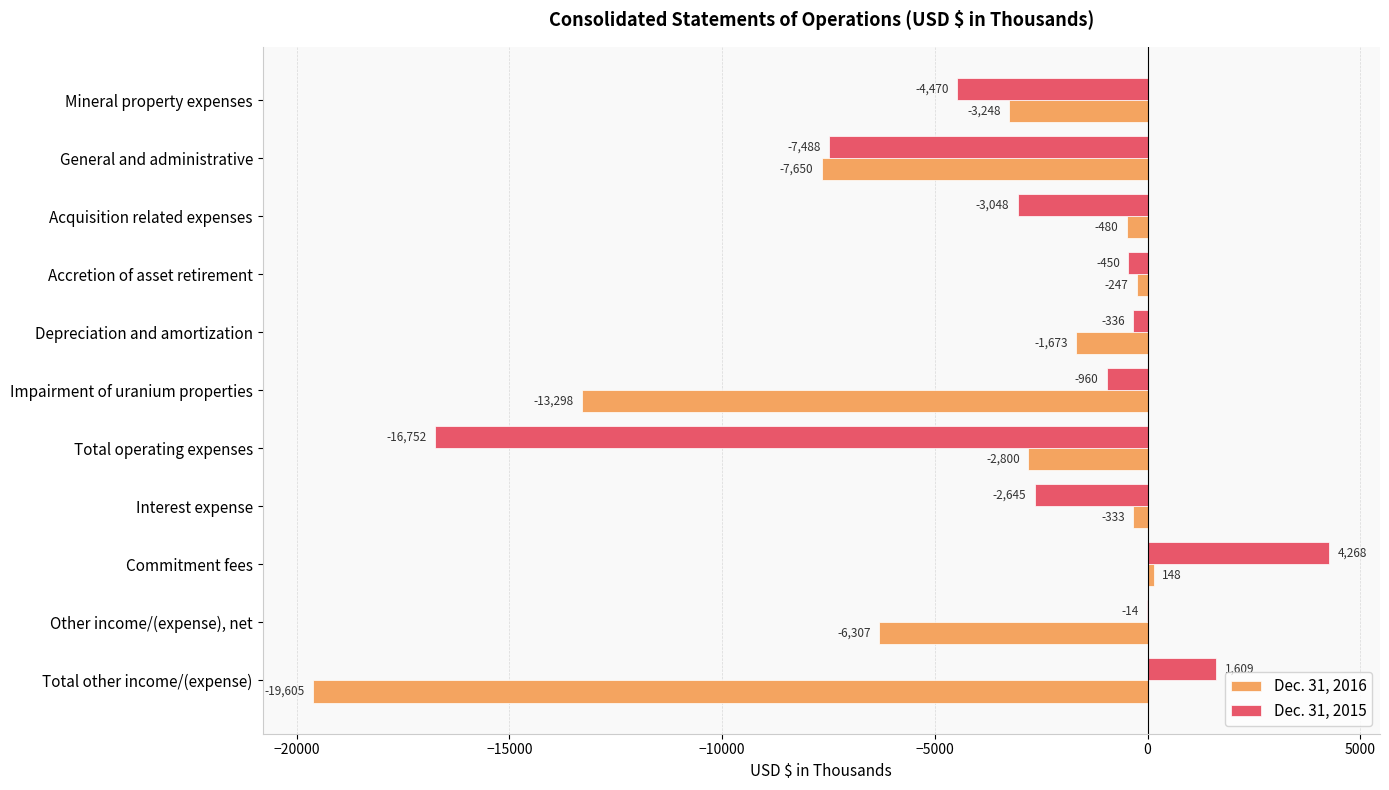

What is the greatest value displayed?

4268